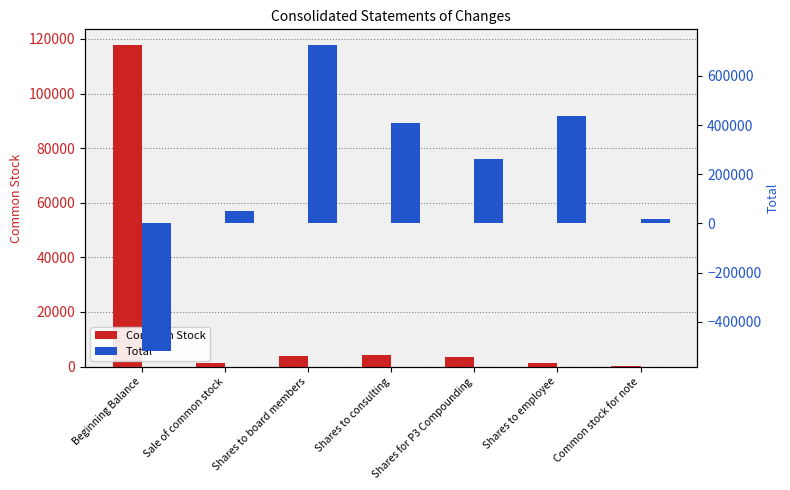

At which category is the sum across all series the highest?

Shares to board members